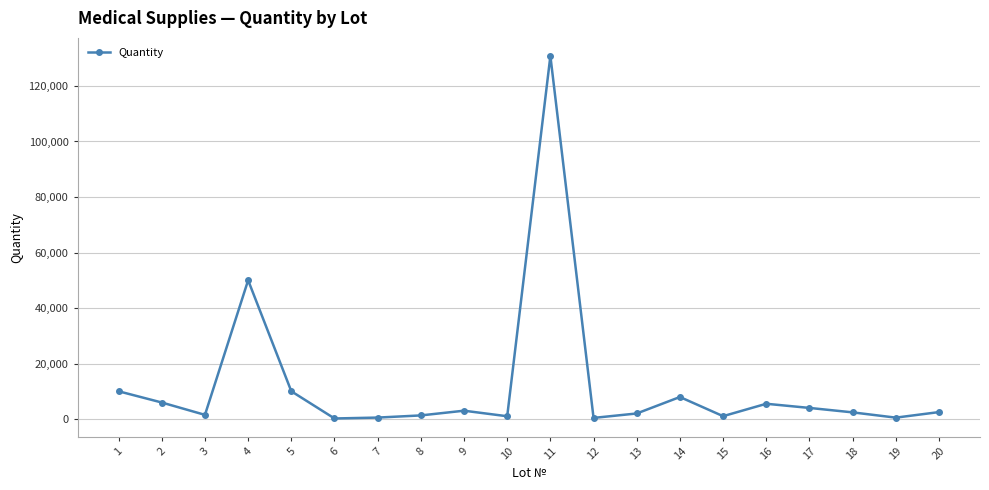

What is the change in value from 4 to 9?

-47000